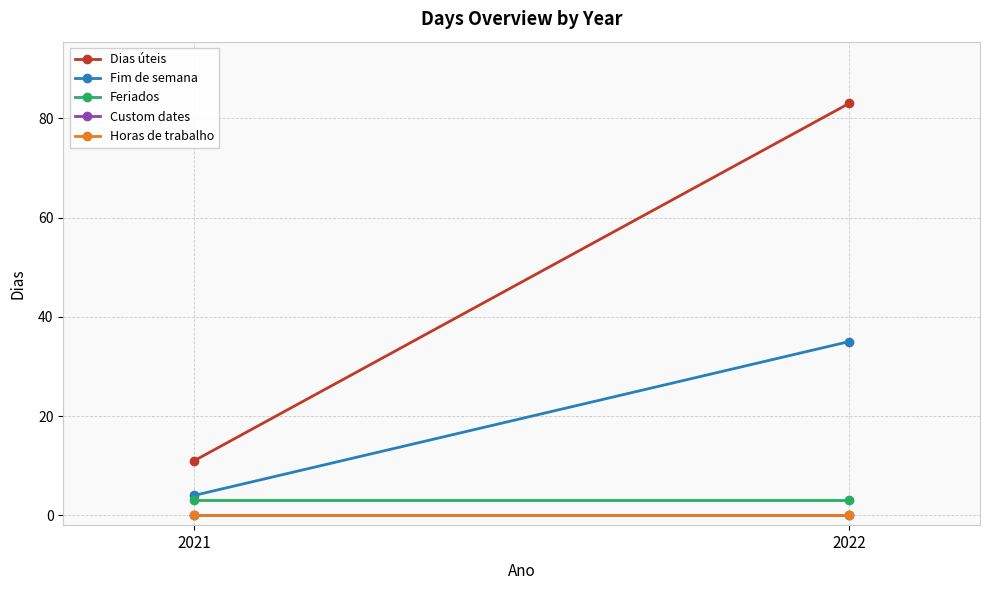

Is this an area chart (filled region under the line)?

No